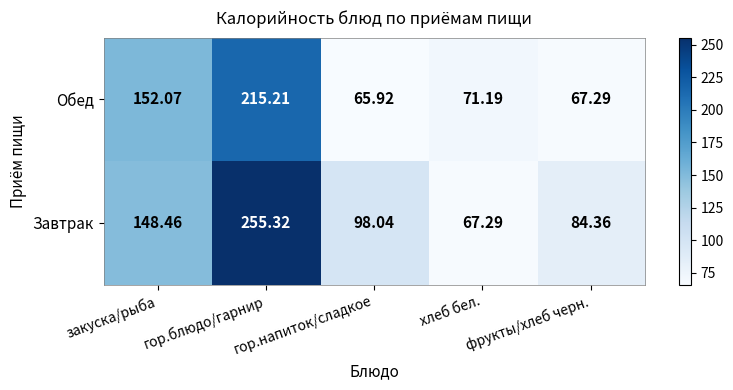

How many series are shown in this chart?

2